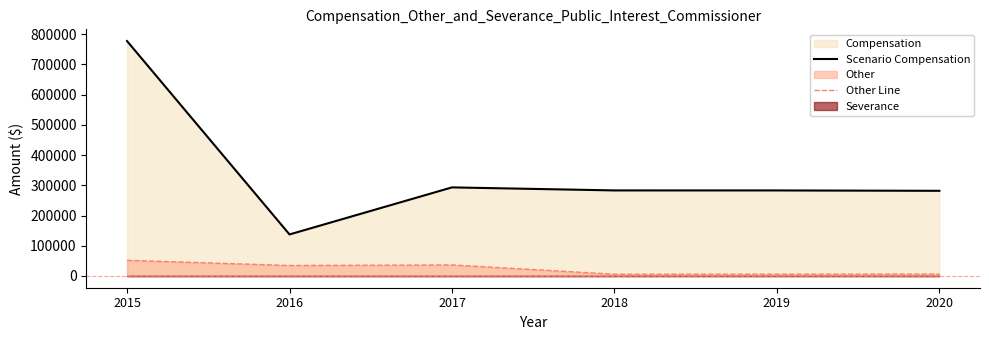

Between 2018 and 2020, which is larger?

2018